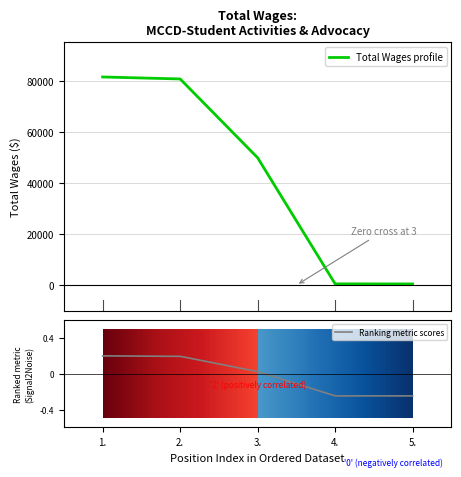

Which label corresponds to the largest value in the chart?

1.